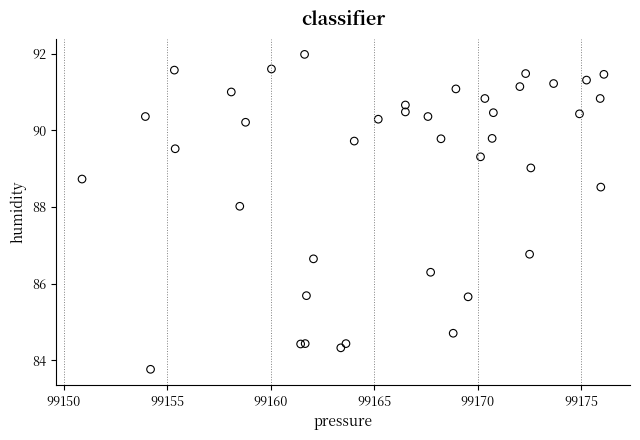

What Y value in the scatter plot is closest to 87?

86.8